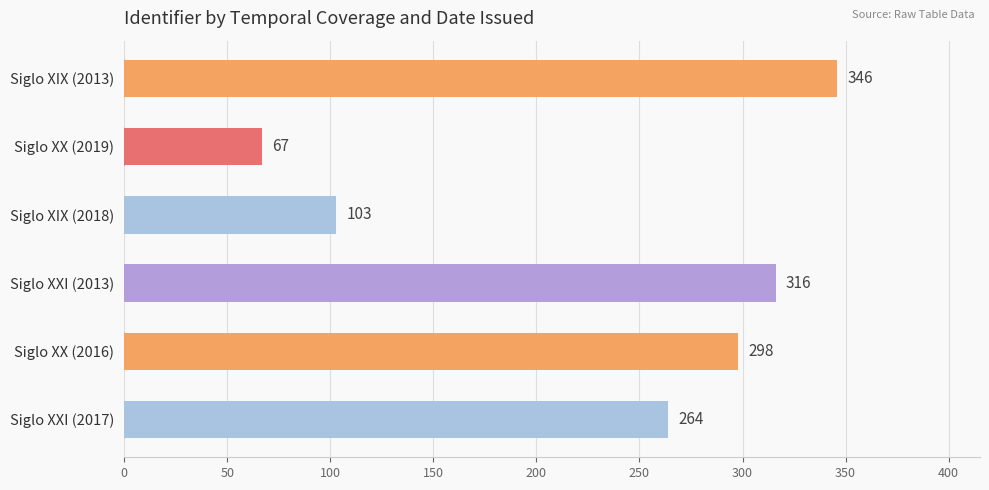

Are the bars grouped side by side (vs. stacked)?

No